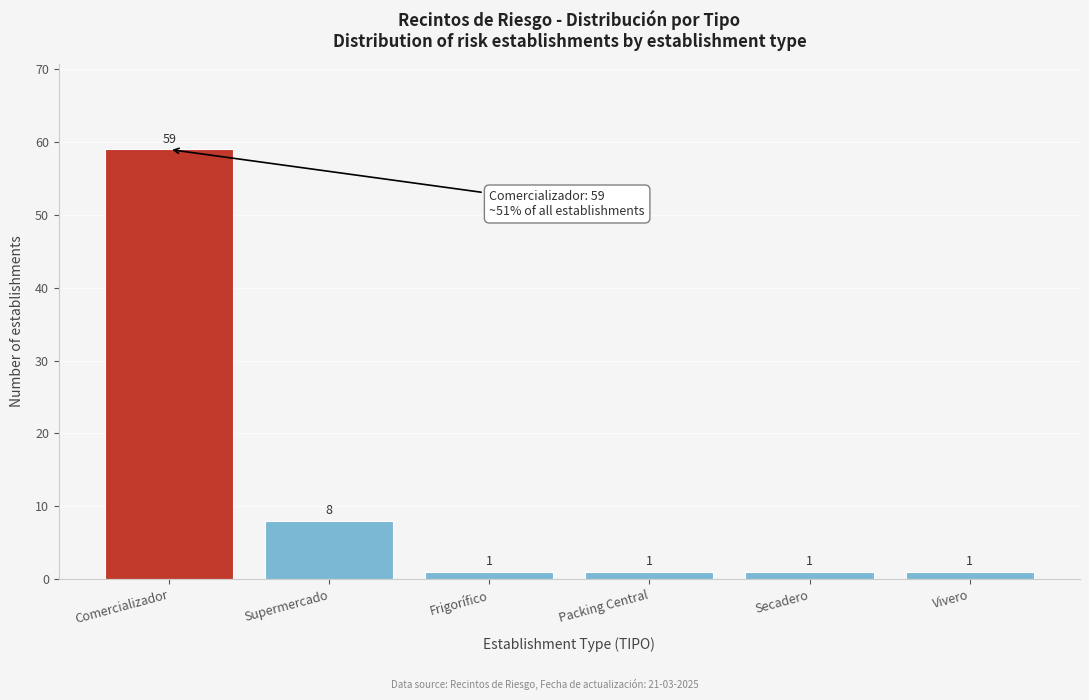

Reading left to right, extract all data points from this chart.

59	8	1	1	1	1